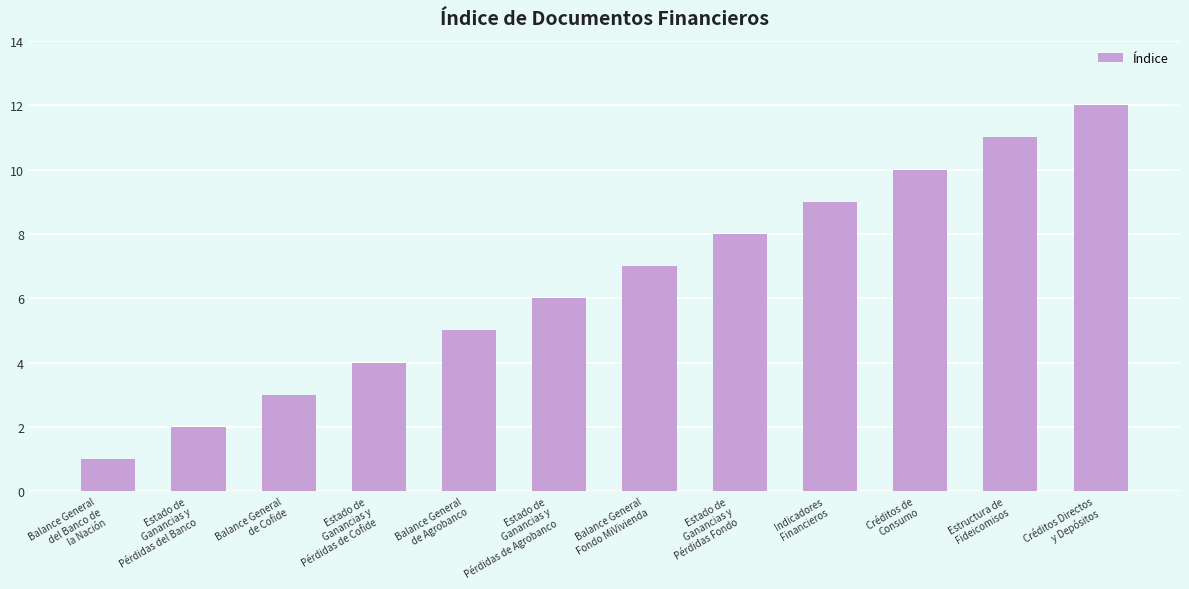

Is it true that the value at Indicadores
Financieros is 9?

True